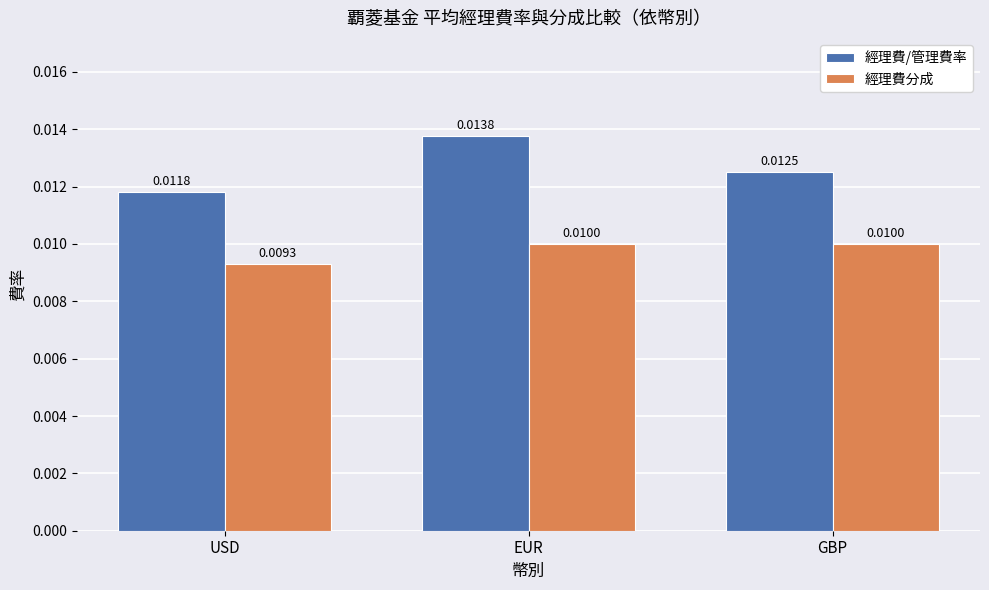

Between USD and EUR, which series saw the biggest shift?

經理費/管理費率